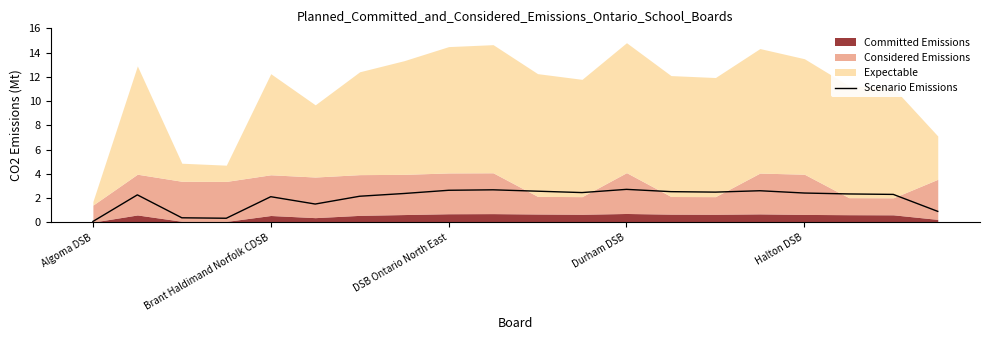

Read the value at DSB Ontario North East.

2.6